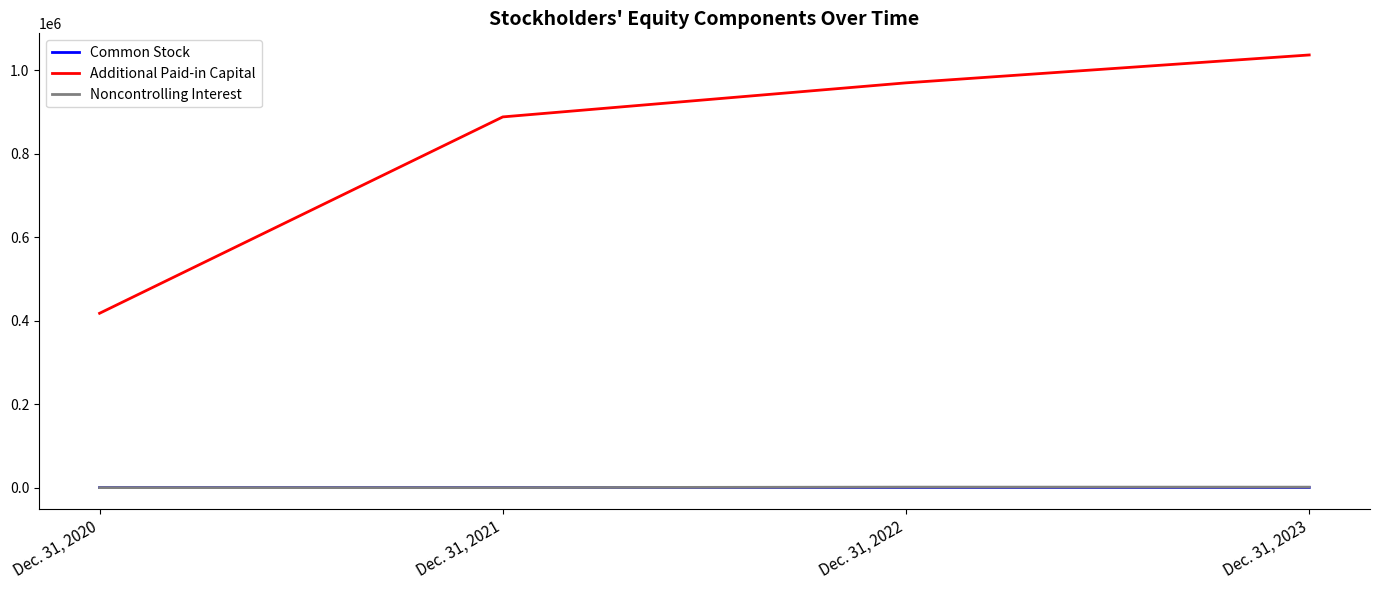

What is the maximum value for Additional Paid-in Capital?

1037015